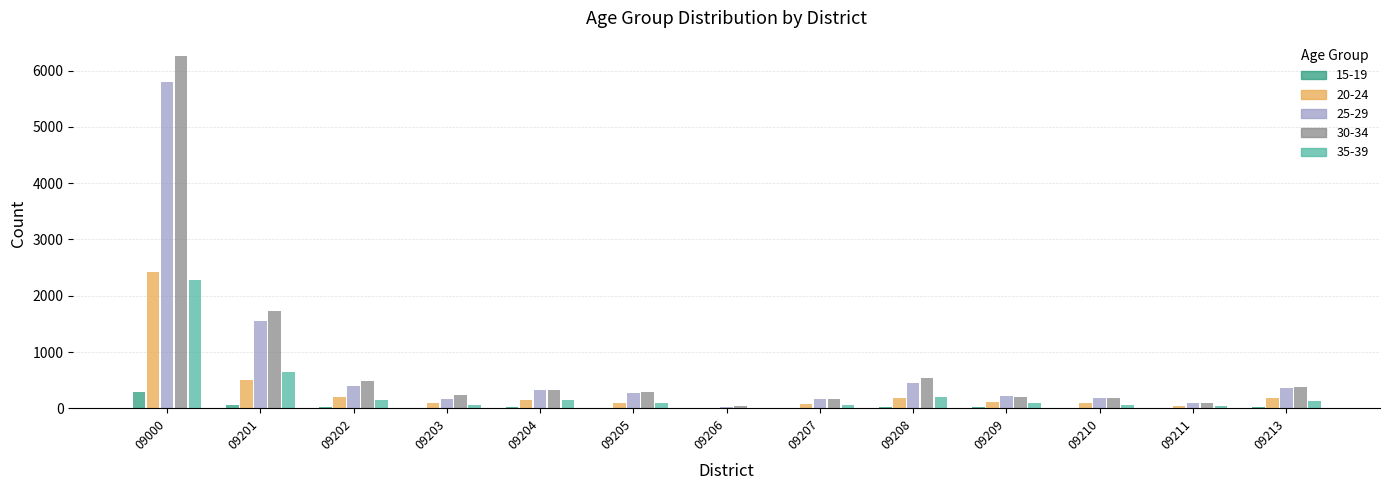

Count the number of categories in the chart.

13